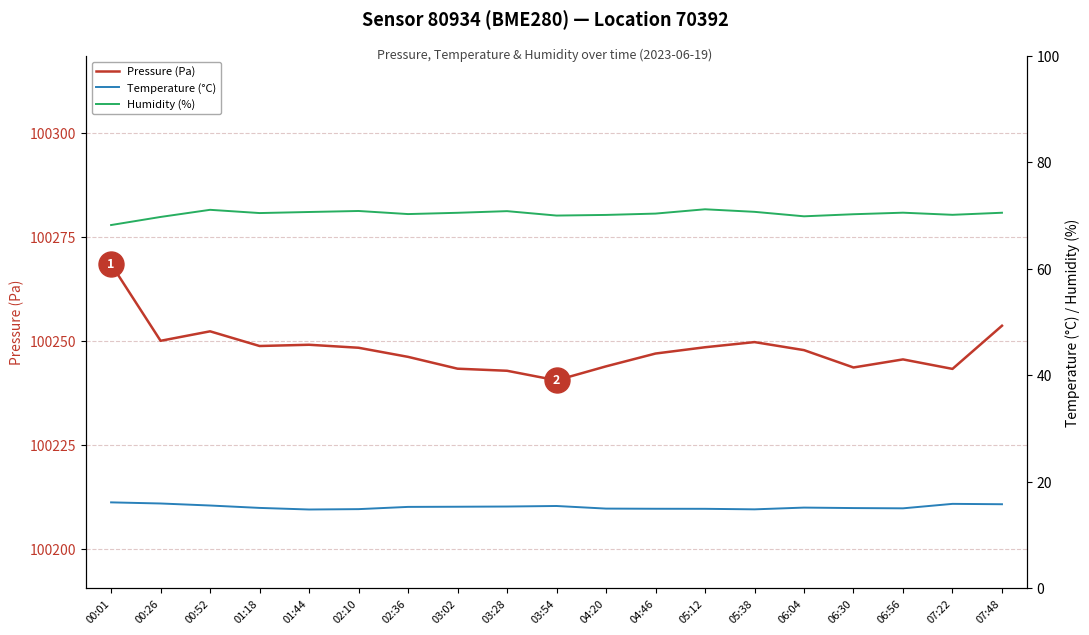

True or false: Temperature (°C) and Humidity (%) cross at least once.

False